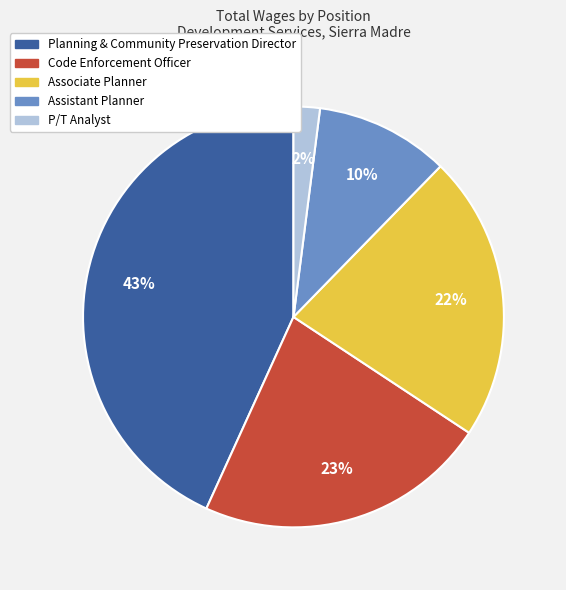

To the nearest percent, what percentage of the pie is Code Enforcement Officer?

23%